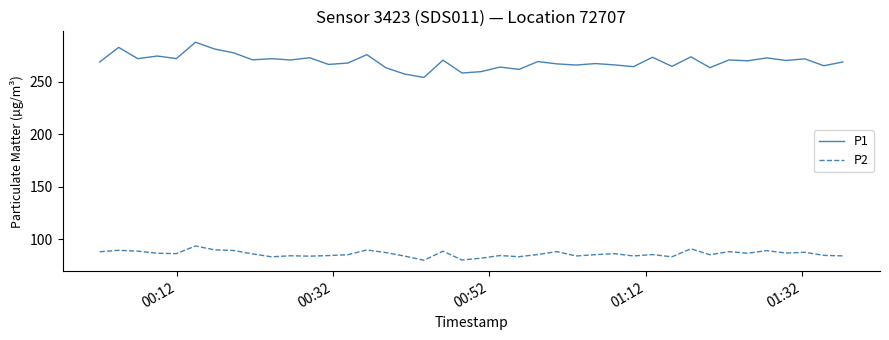

Is this an area chart (filled region under the line)?

No